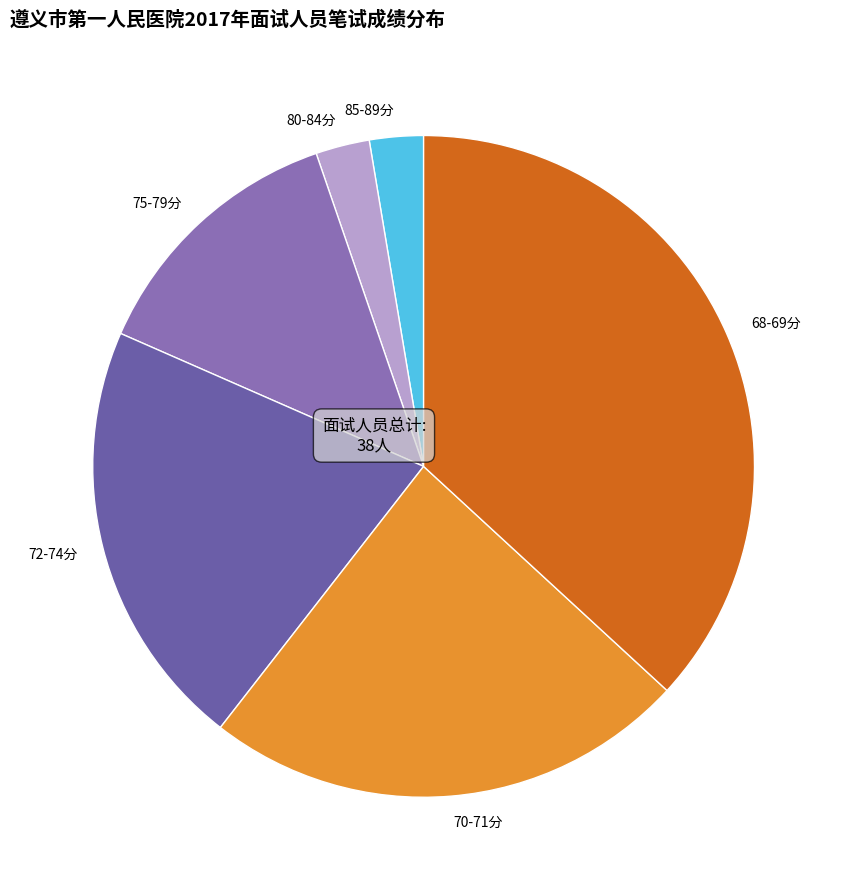

What is the ratio of the value at 72-74分 to the value at 85-89分?

8.0